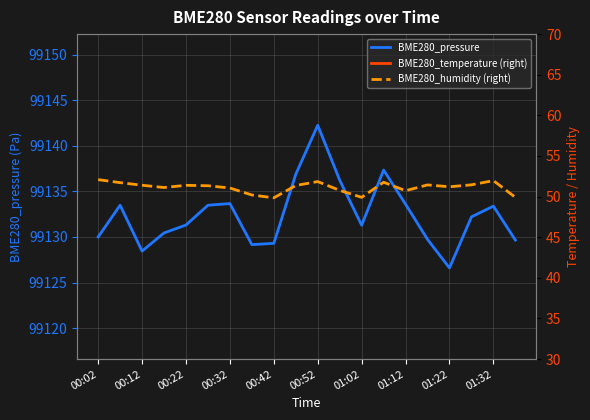

What is the total value across all series at 17?

99199.5